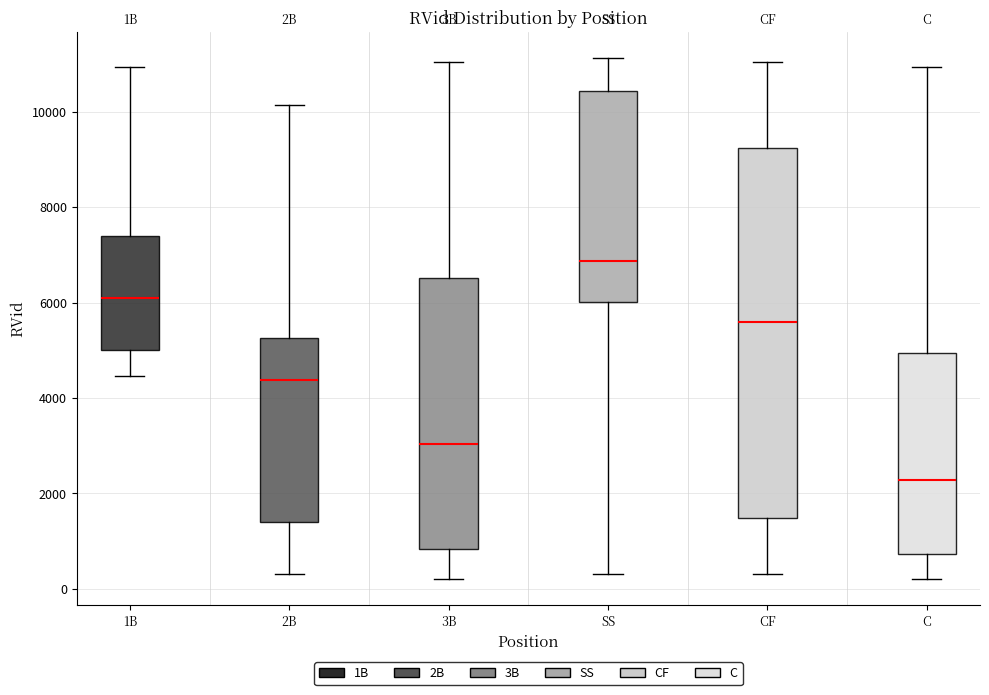

Which box has the lowest median line?

C